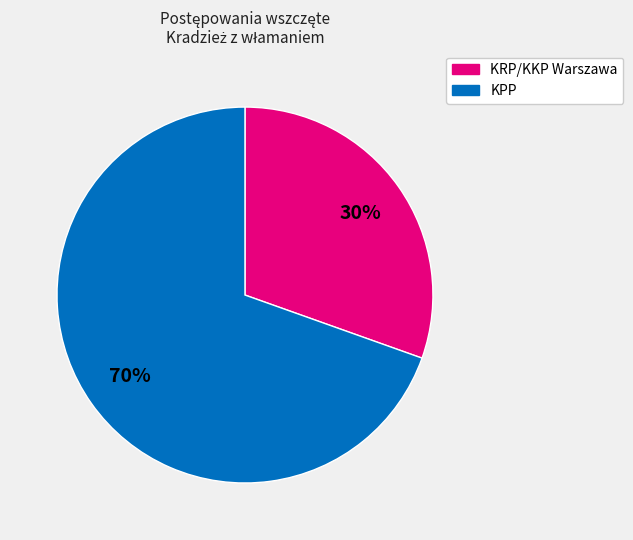

Does any single category account for the majority?

Yes